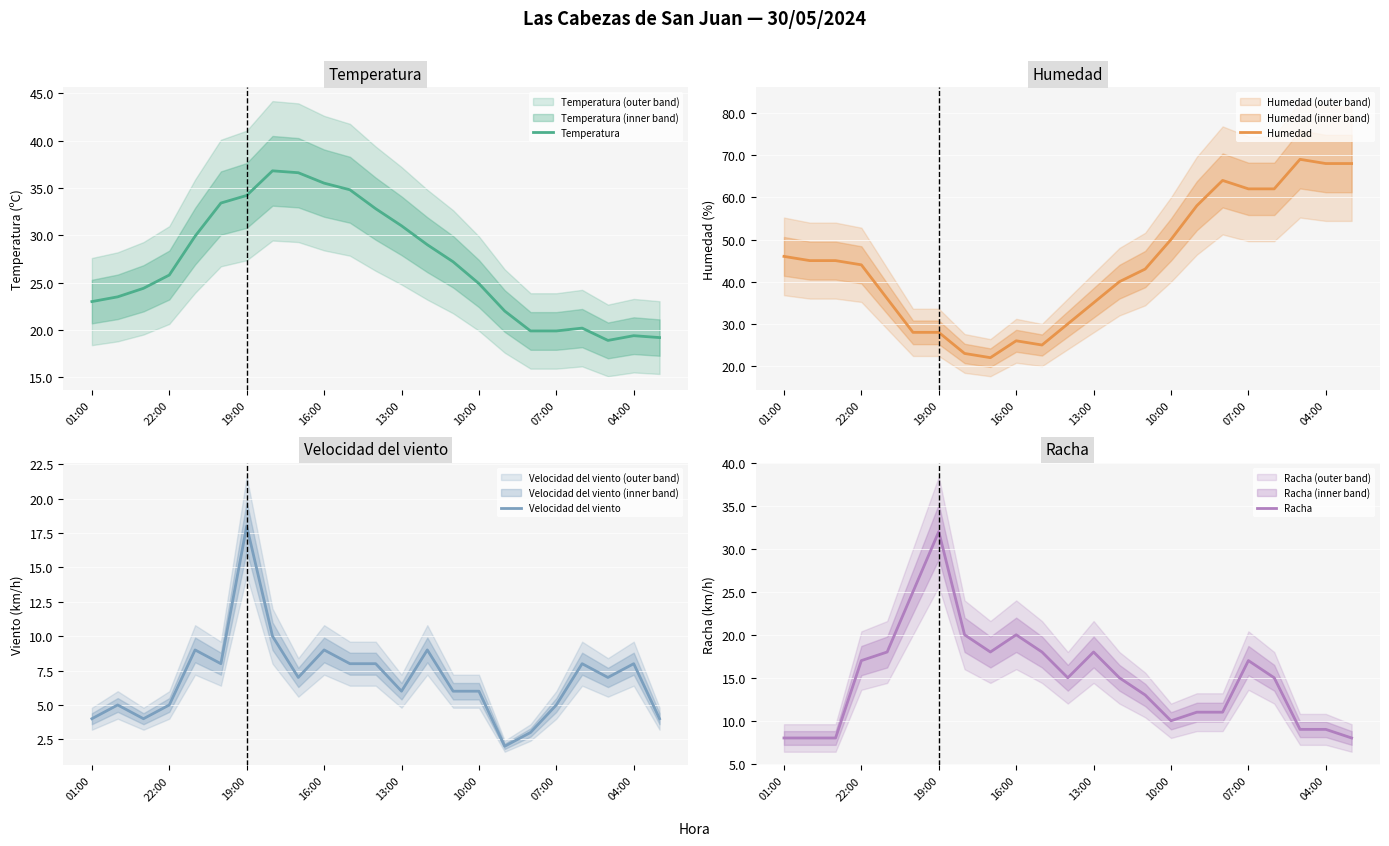

What is the minimum value for Racha?

8